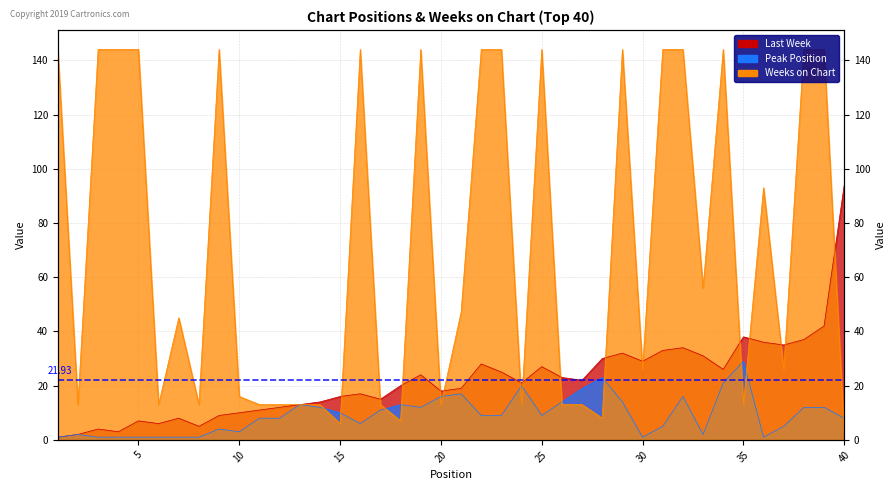

True or false: Last Week has more than 1 interior local peaks.

True